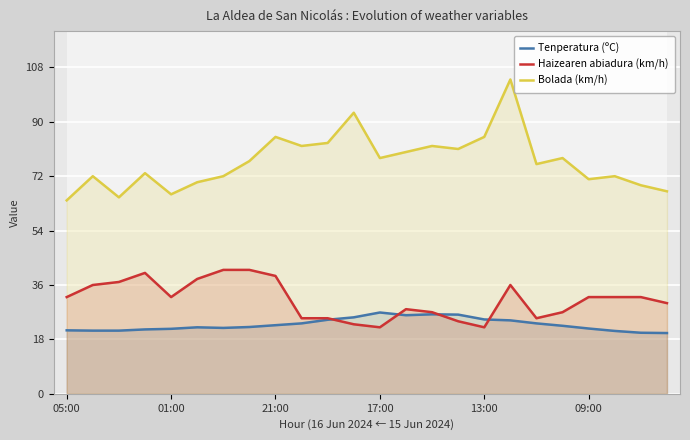

Which series has the widest spread of values?

Bolada (km/h)